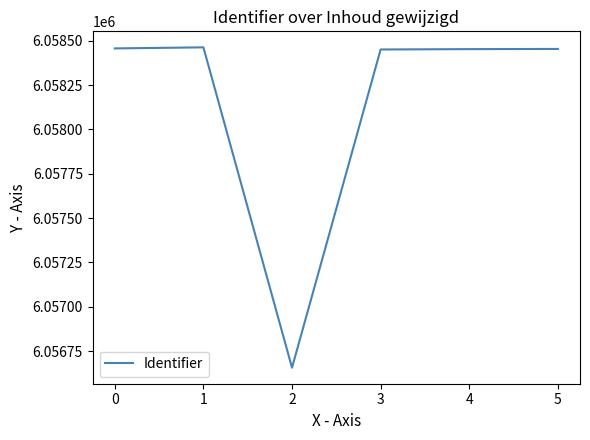

What is the greatest value displayed?

6058463